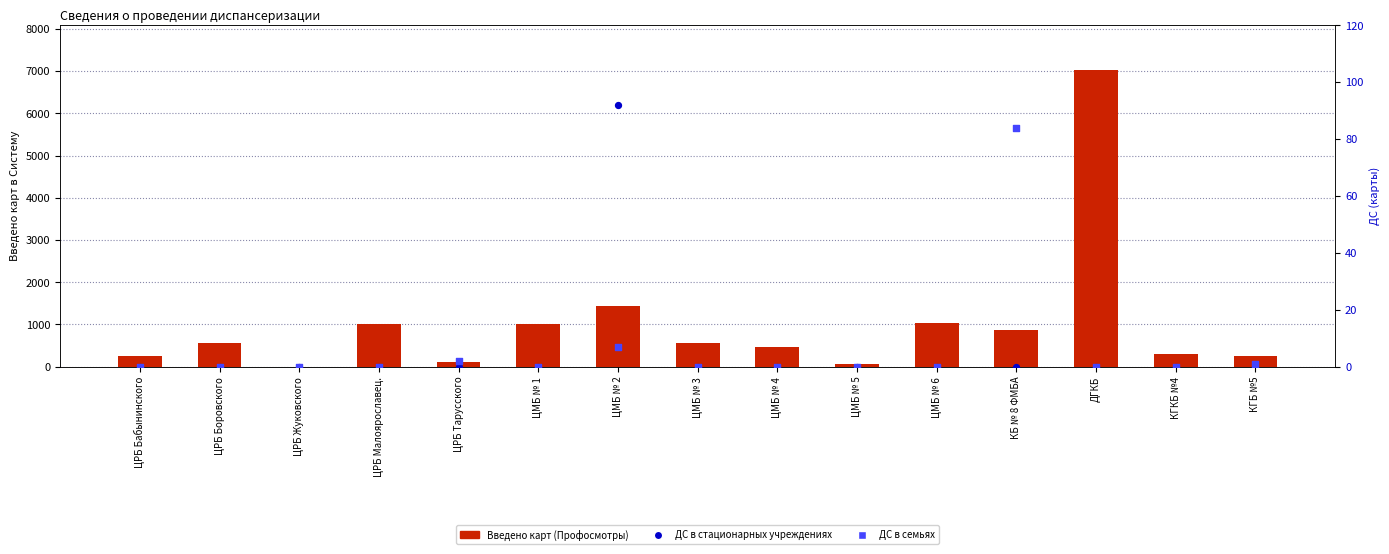

Which series contains the highest Y value?

Введено карт (Профосмотры)